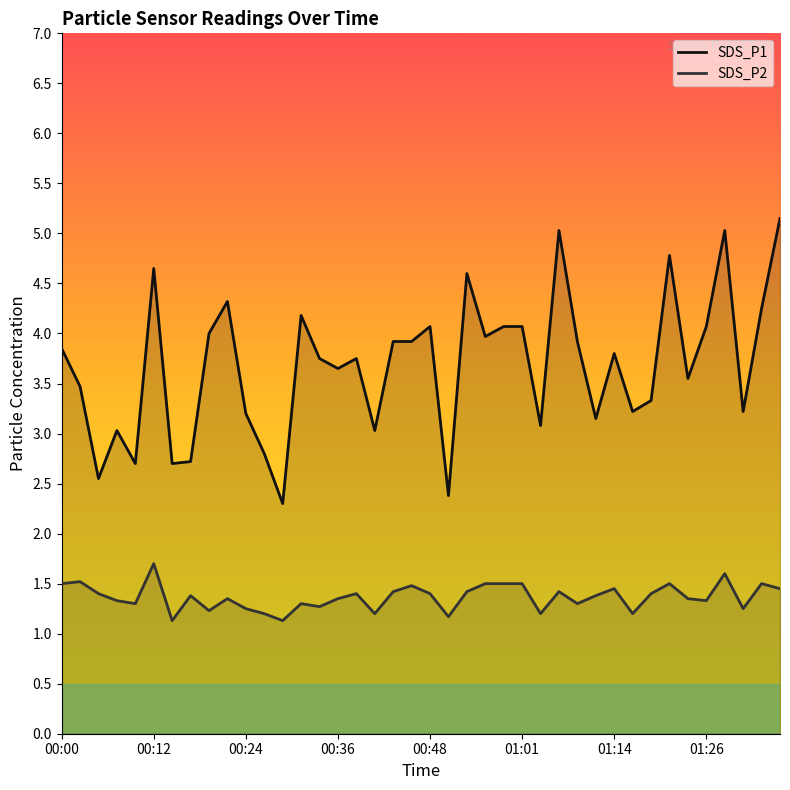

Reading left to right, extract all data points from this chart.

SDS_P1: 00:00=3.9	00:02=3.5	00:05=2.5	00:07=3.0	00:10=2.7	00:12=4.7	00:14=2.7	00:17=2.7	00:19=4.0	00:22=4.3	00:24=3.2	00:27=2.8	00:29=2.3	00:31=4.2	00:34=3.8	00:36=3.6	00:39=3.8	00:41=3.0	00:44=3.9	00:46=3.9	00:48=4.1	00:51=2.4	00:53=4.6	00:56=4.0	00:58=4.1	01:01=4.1	01:03=3.1	01:05=5.0	01:09=3.9	01:11=3.1	01:14=3.8	01:16=3.2	01:19=3.3	01:22=4.8	01:24=3.5	01:26=4.1	01:29=5.0	01:31=3.2	01:34=4.2	01:36=5.2
SDS_P2: 00:00=1.5	00:02=1.5	00:05=1.4	00:07=1.3	00:10=1.3	00:12=1.7	00:14=1.1	00:17=1.4	00:19=1.2	00:22=1.4	00:24=1.2	00:27=1.2	00:29=1.1	00:31=1.3	00:34=1.3	00:36=1.4	00:39=1.4	00:41=1.2	00:44=1.4	00:46=1.5	00:48=1.4	00:51=1.2	00:53=1.4	00:56=1.5	00:58=1.5	01:01=1.5	01:03=1.2	01:05=1.4	01:09=1.3	01:11=1.4	01:14=1.4	01:16=1.2	01:19=1.4	01:22=1.5	01:24=1.4	01:26=1.3	01:29=1.6	01:31=1.2	01:34=1.5	01:36=1.4